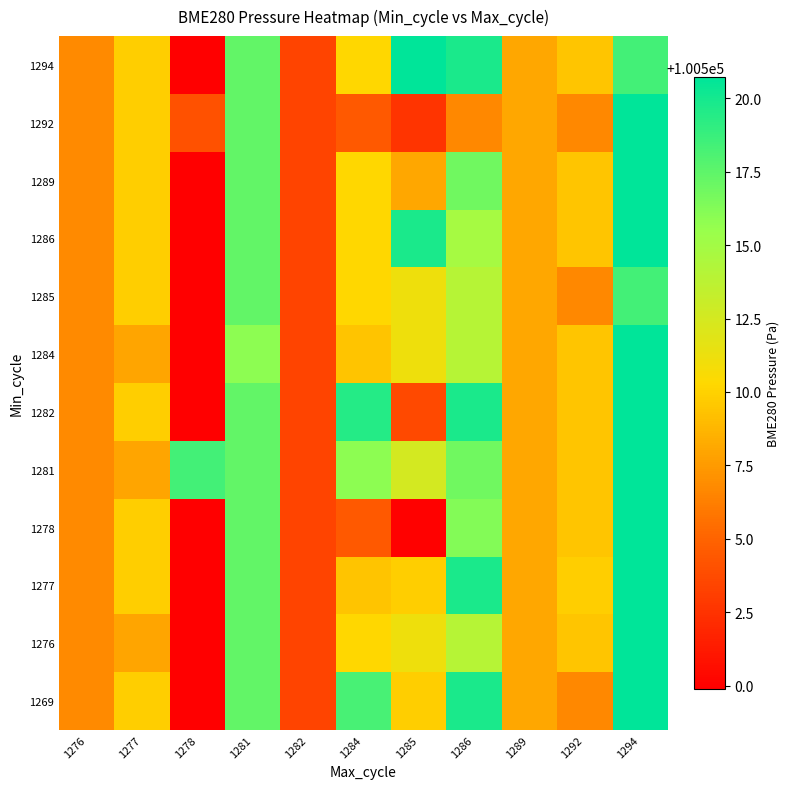

List the series in order of their peak value, highest first.

1269, 1276, 1277, 1278, 1281, 1282, 1284, 1286, 1289, 1292, 1294, 1285